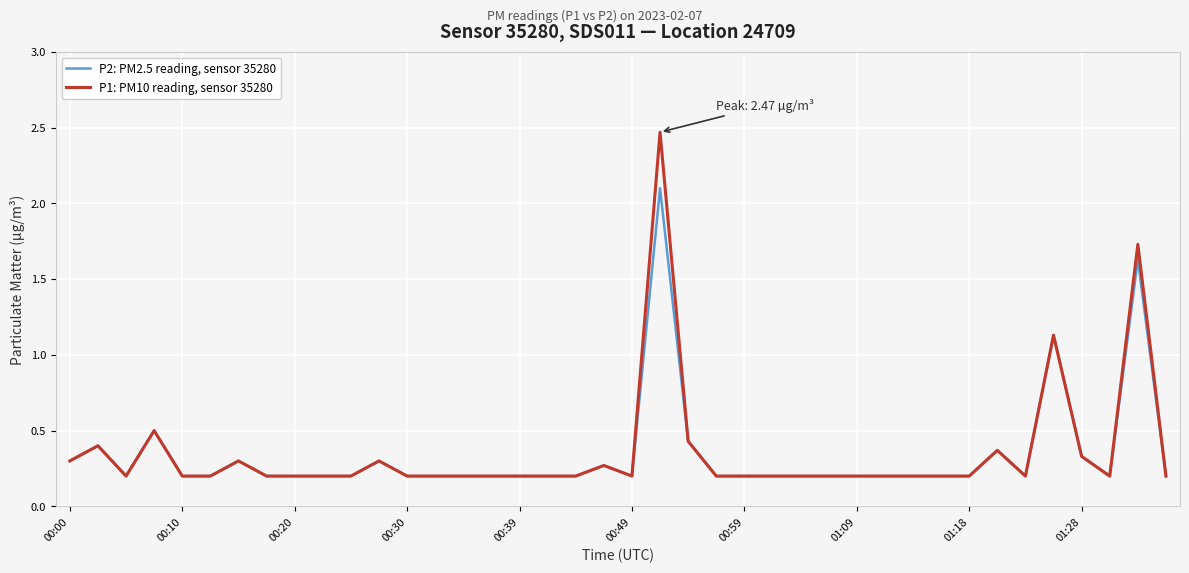

Rank the series by their maximum value, from highest to lowest.

P1: PM10 reading, sensor 35280, P2: PM2.5 reading, sensor 35280